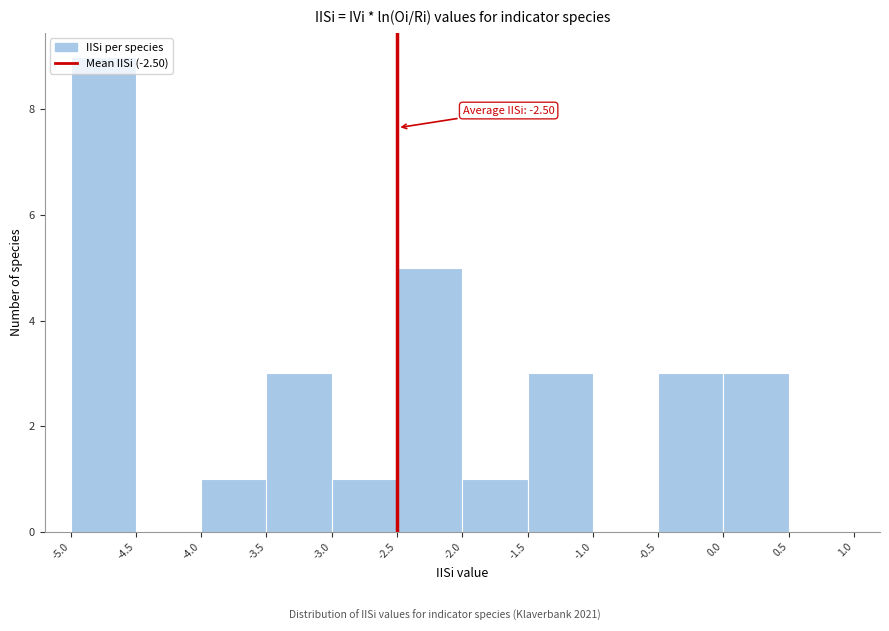

Which range on the x-axis has the tallest bar?

-5.0 to -4.5